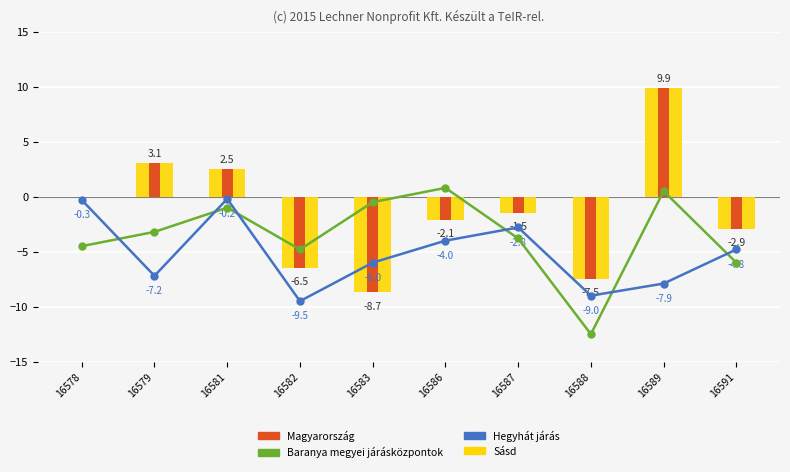

What are all the series names shown in the legend?

Baranya megyei járásközpontok, Hegyhát járás, Sásd, Magyarország